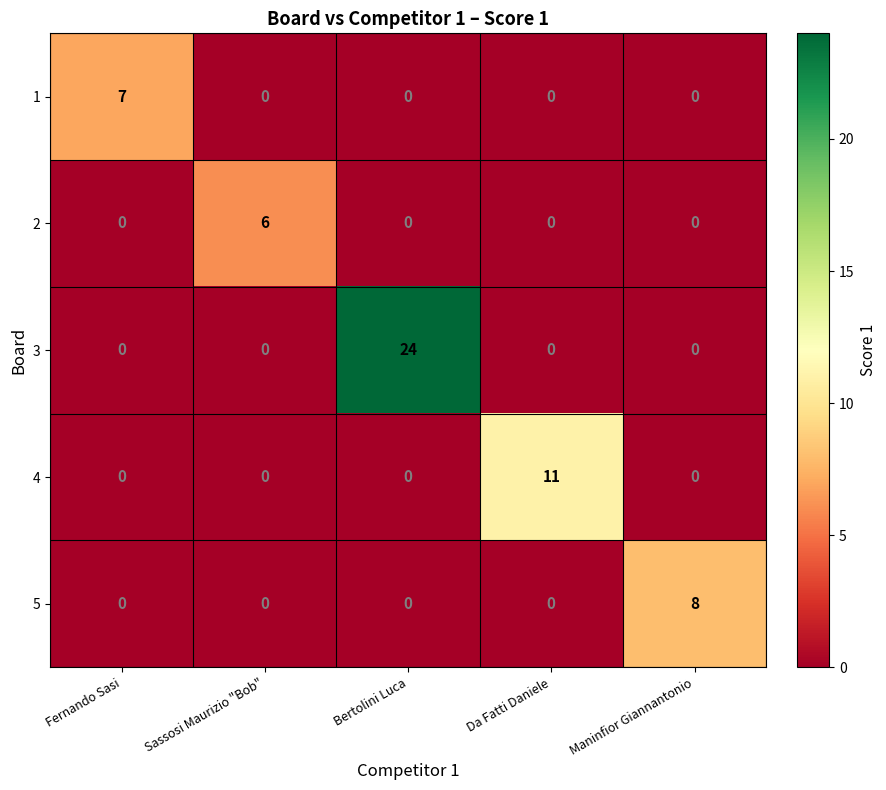

Which series has the largest total across all categories?

3